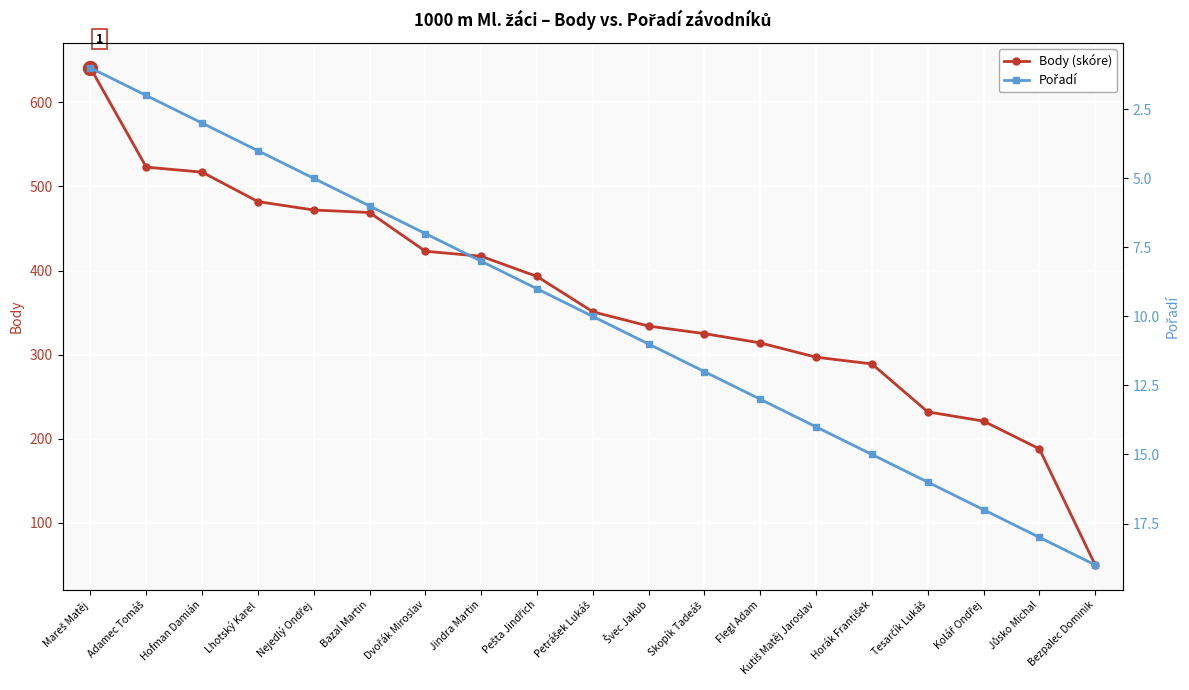

The Pořadí series shows 9 at Pešta Jindřich. True or false?

True